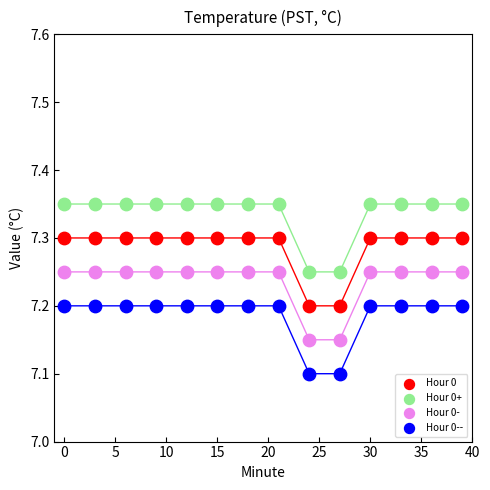

Which series contains the lowest Y value?

Hour 0--